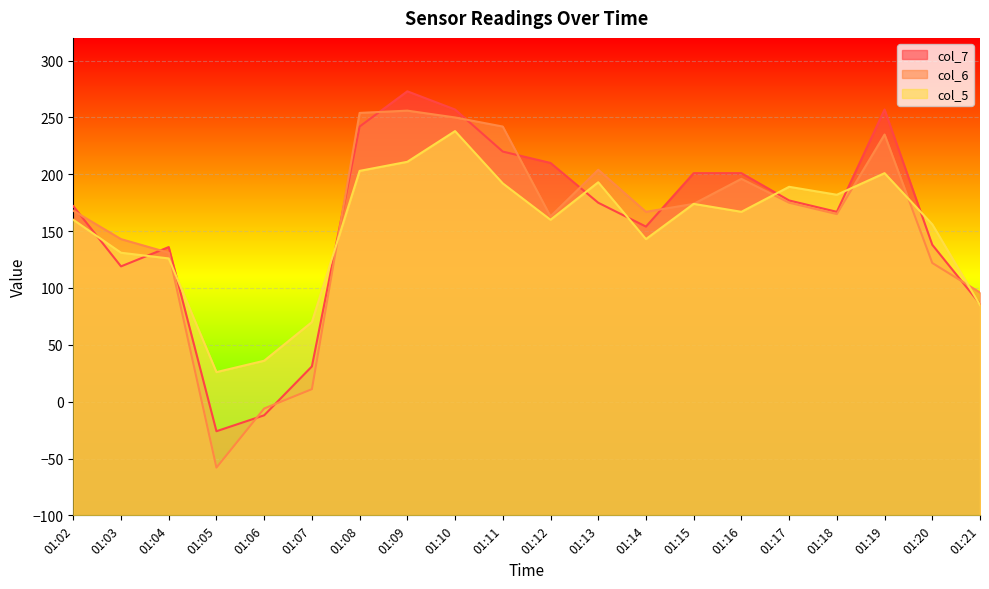

Is the value of col_7 at 01:07 greater than the value of col_6 at 01:02?

No